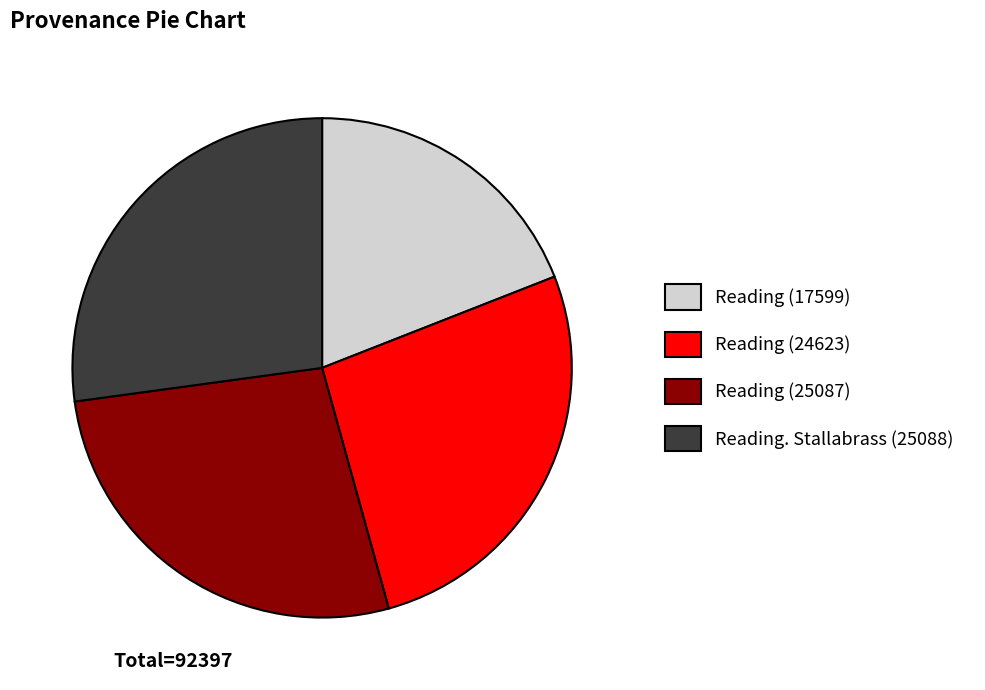

What is the ratio of the value at Reading (24623) to the value at Reading (17599)?

1.4